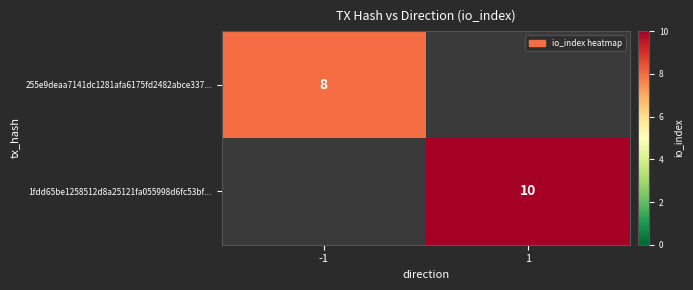

At which category does the chart reach its minimum across all series?

-1